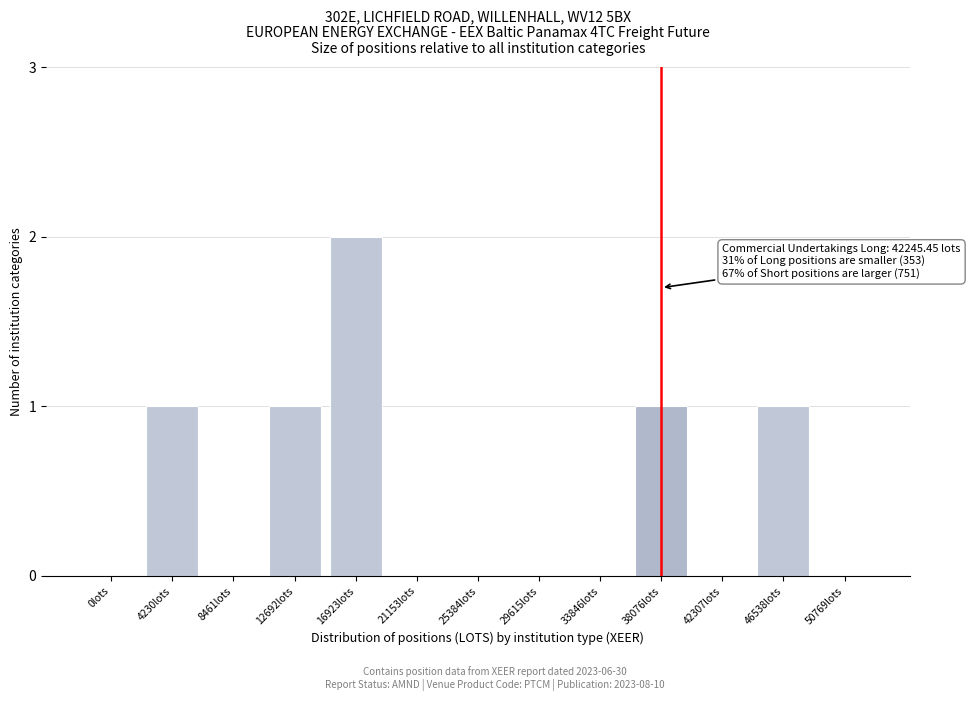

Reading left to right, transcribe all the data shown in this chart.

0lots=0	4230lots=1	8461lots=0	12692lots=1	16923lots=2	21153lots=0	25384lots=0	29615lots=0	33846lots=0	38076lots=1	42307lots=0	46538lots=1	50769lots=0